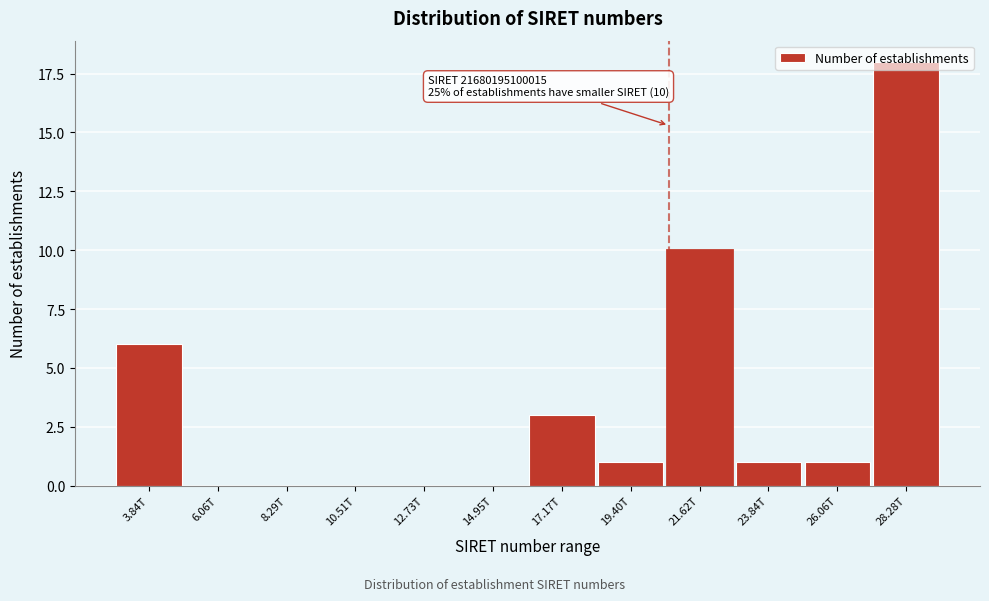

Is it true that the value at 8.29T is 0?

True